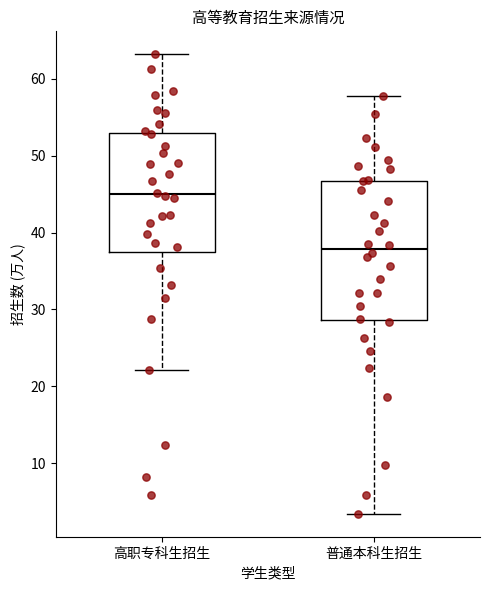

Reading left to right, transcribe this box plot: for each box, give where its median line is, the range the box spans, and where its two whiskers end, as read against the y-axis. The values are not printed on the chart, so give them approximately, as read against the axis.

高职专科生招生: median 45, box 37 to 53, whiskers 22 to 63
普通本科生招生: median 38, box 29 to 47, whiskers 3 to 58